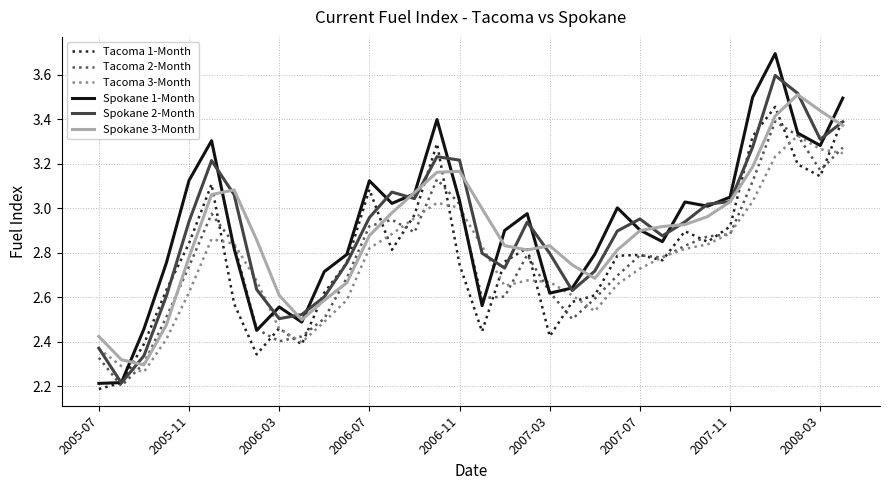

Which series has the widest spread of values?

Spokane 1-Month